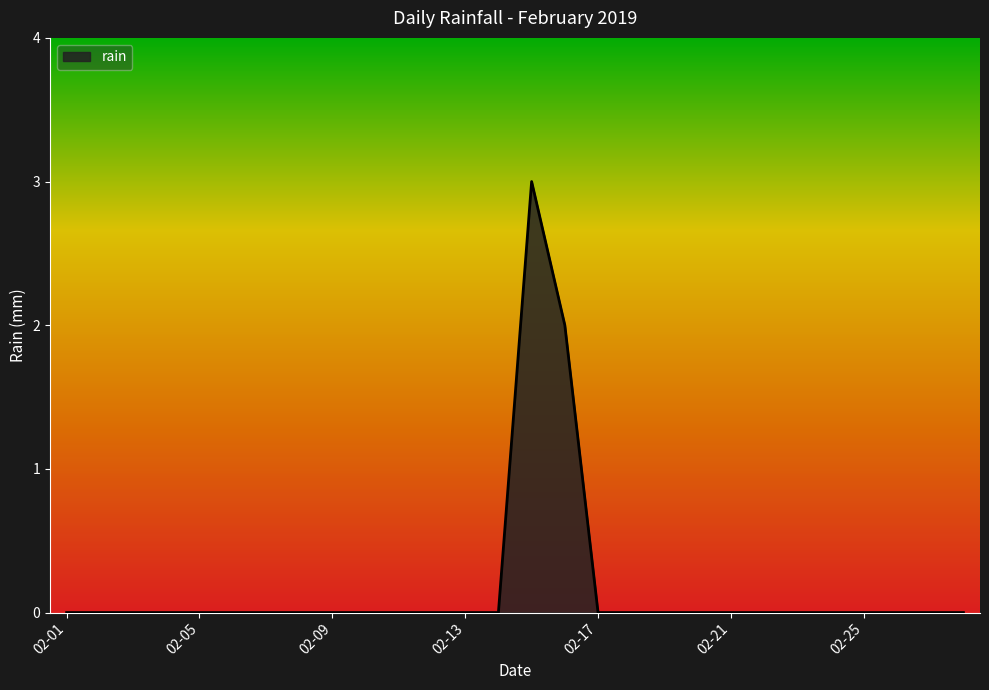

What is the difference between the maximum and minimum values?

3